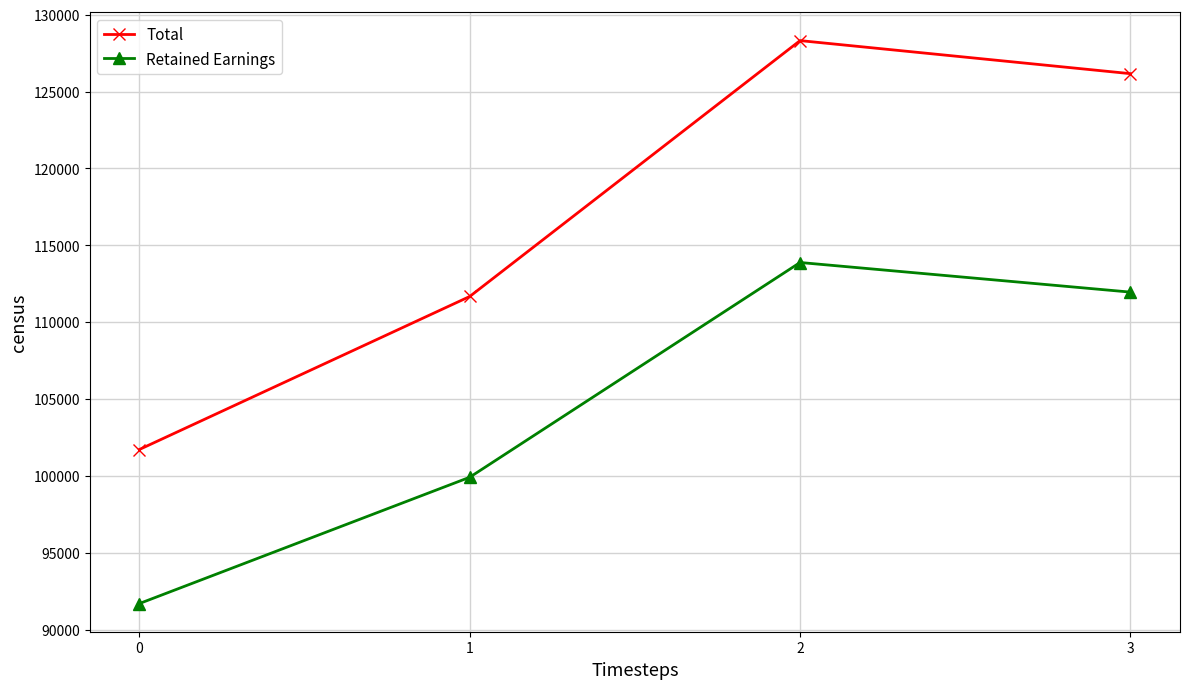

What is the difference between the second highest and second lowest values in the Retained Earnings series?

12047